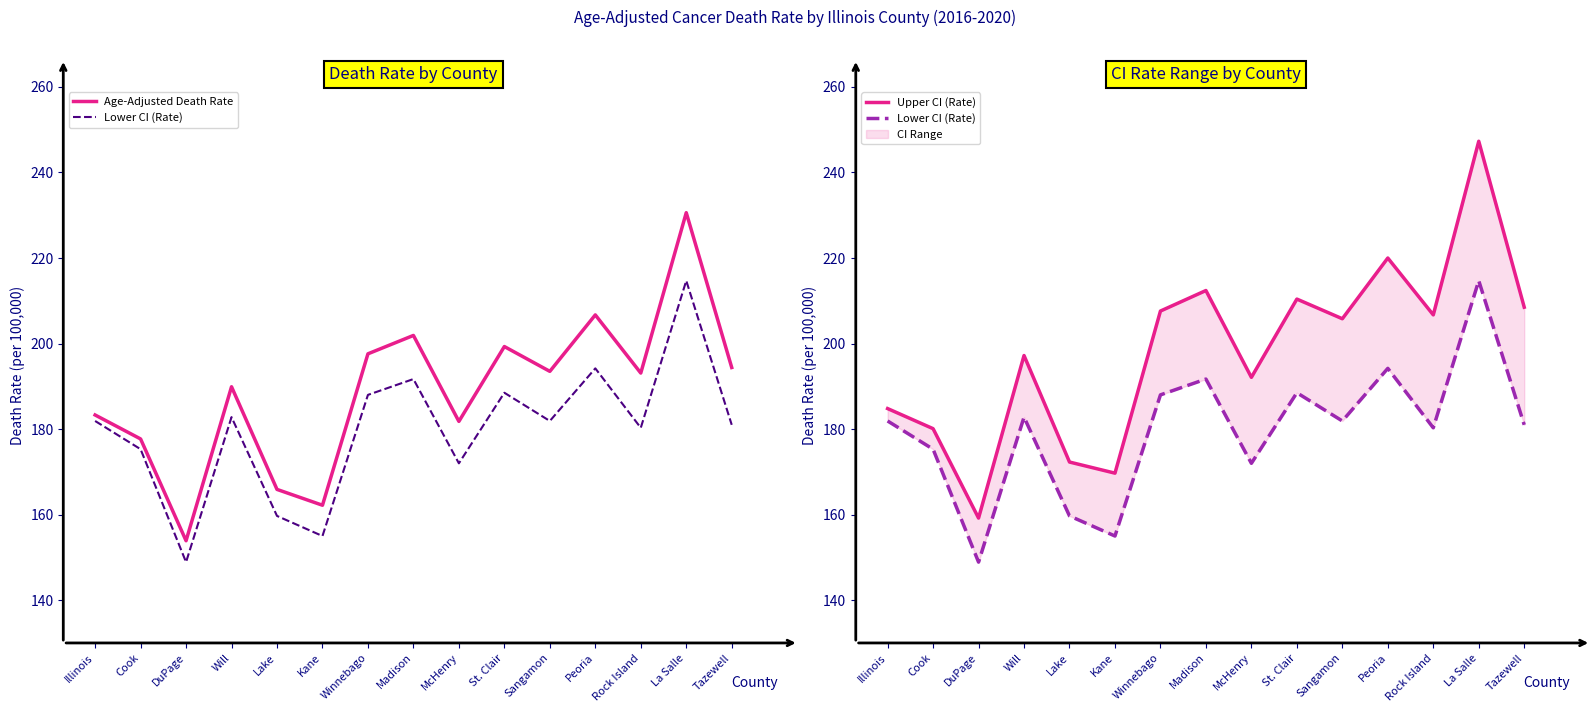

Reading left to right, what are all the values shown in this chart?

Age-Adjusted Death Rate: 183.3	177.7	153.9	189.9	165.9	162.2	197.6	201.9	181.8	199.3	193.5	206.7	193.1	230.6	194.4
Lower CI (Rate): 181.9	175.3	148.9	182.8	159.7	155.0	188.0	191.7	172.0	188.5	181.9	194.2	180.3	214.7	181.0
Upper CI (Rate): 184.8	180.1	159.2	197.2	172.3	169.7	207.6	212.4	192.1	210.4	205.8	220.0	206.7	247.3	208.5